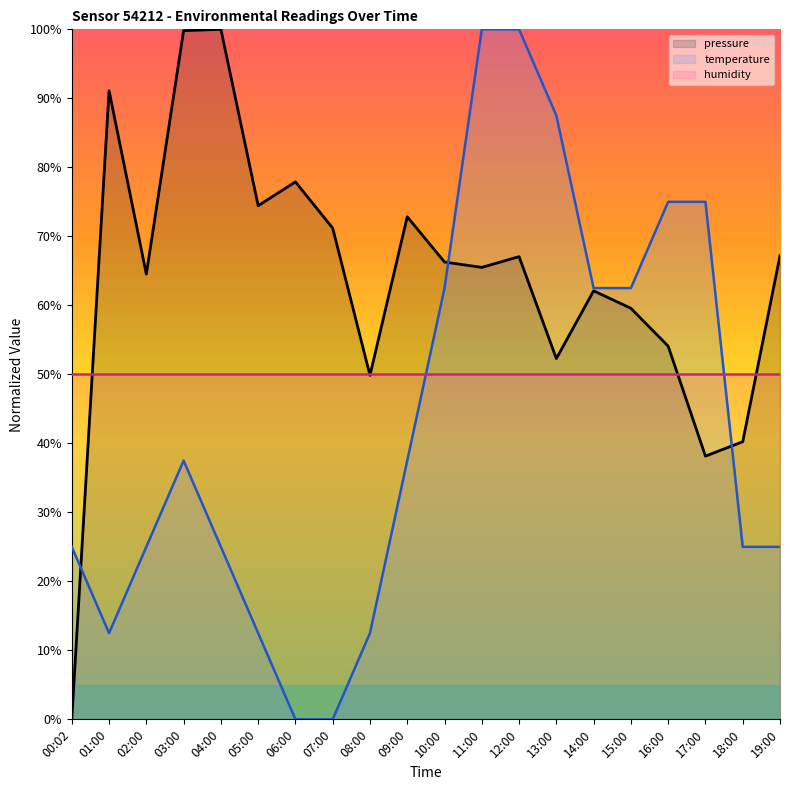

What is the label of the 9th point from the right?

11:00